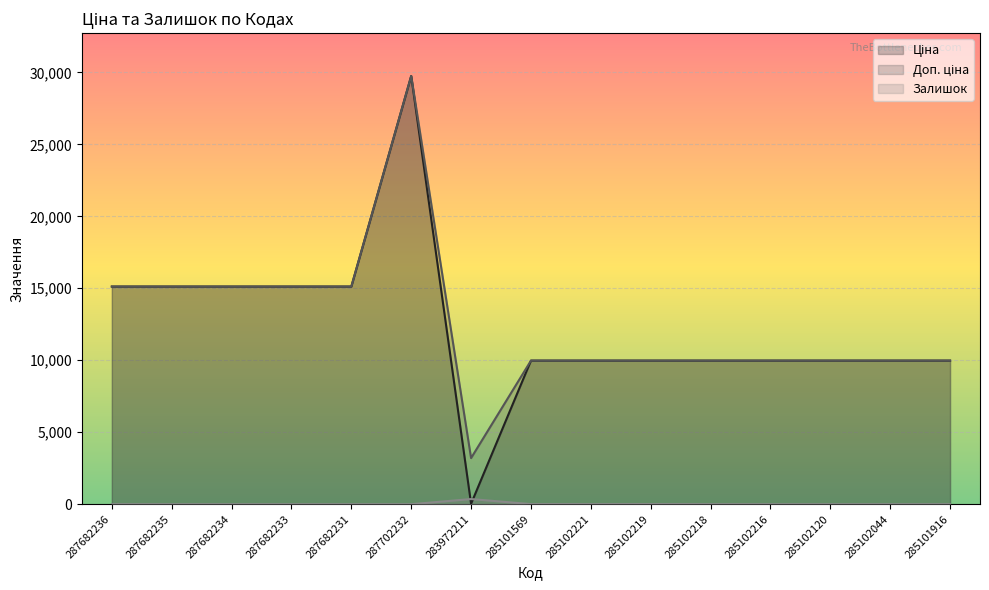

How many interior local valleys does the Ціна series have?

1